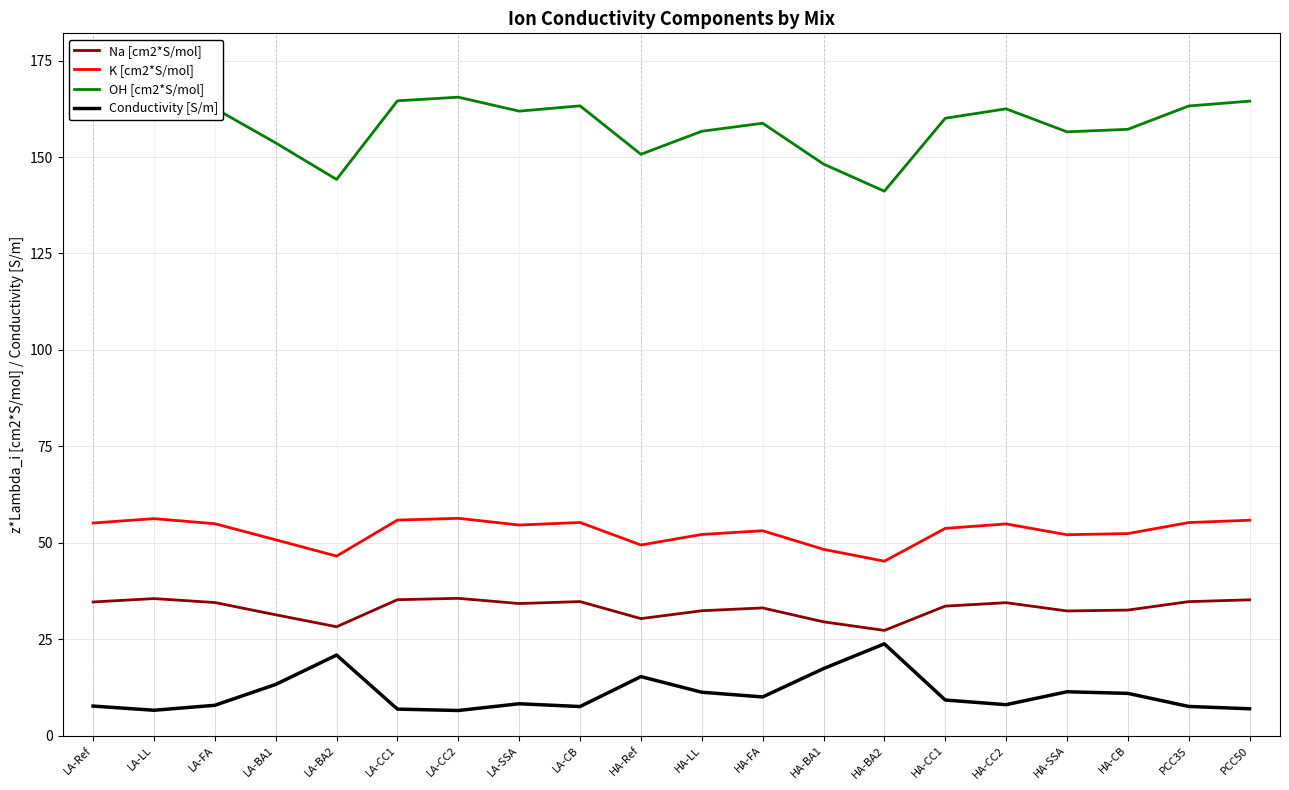

How many series are shown in this chart?

4